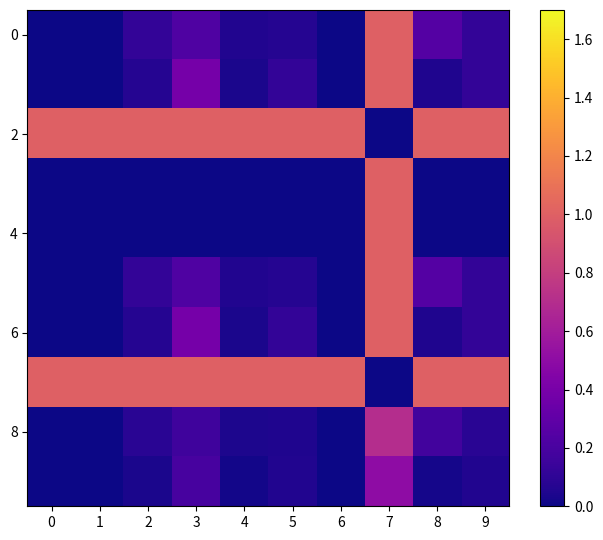

Which series has the largest total across all categories?

2